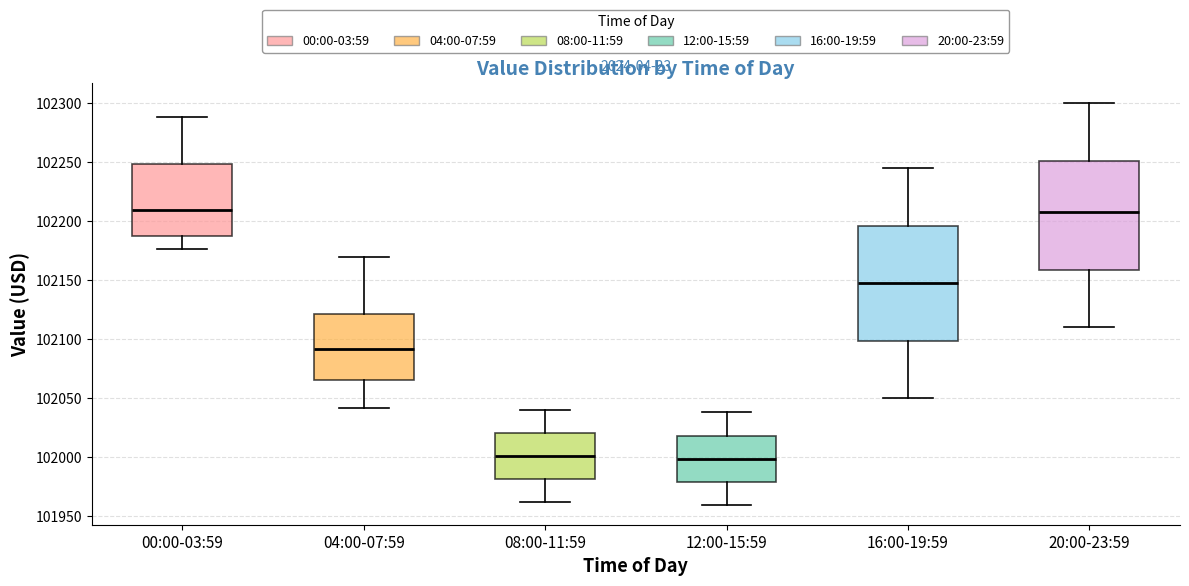

Where is the lower edge of the box for 08:00-11:59 on the y-axis? The values are not printed on the chart, so give them approximately, as read against the axis.

101980